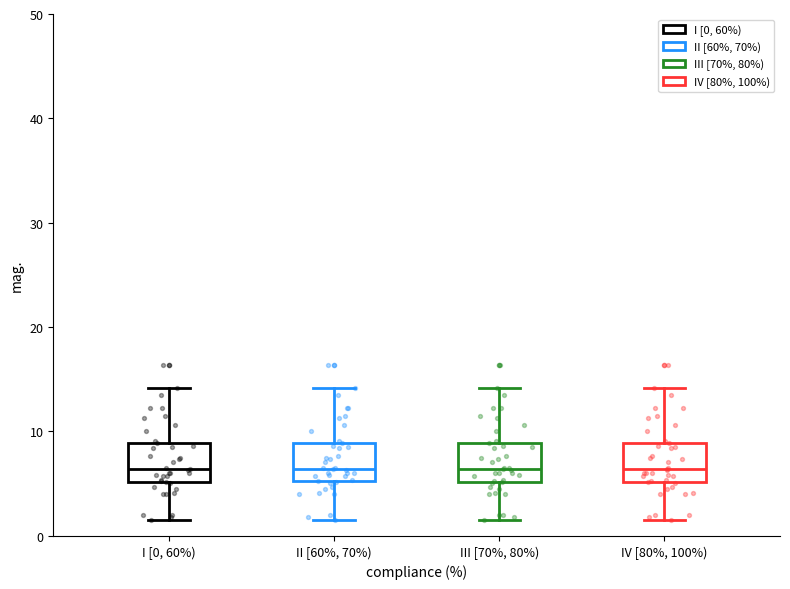

Reading left to right, read every box against the y-axis: the position of its median line, the range the box covers, and the ends of its whiskers. The values are not printed on the chart, so give them approximately, as read against the axis.

I [0, 60%): median 6, box 5 to 9, whiskers 2 to 14
II [60%, 70%): median 6, box 5 to 9, whiskers 2 to 14
III [70%, 80%): median 6, box 5 to 9, whiskers 2 to 14
IV [80%, 100%): median 6, box 5 to 9, whiskers 2 to 14